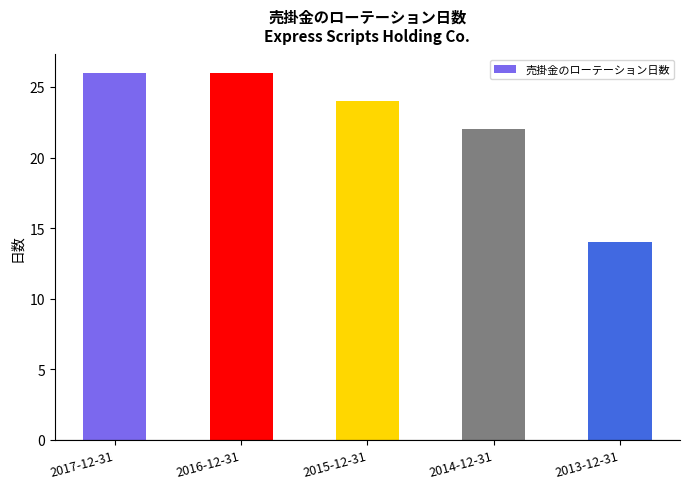

Is it true that the value at 2014-12-31 is 22?

True